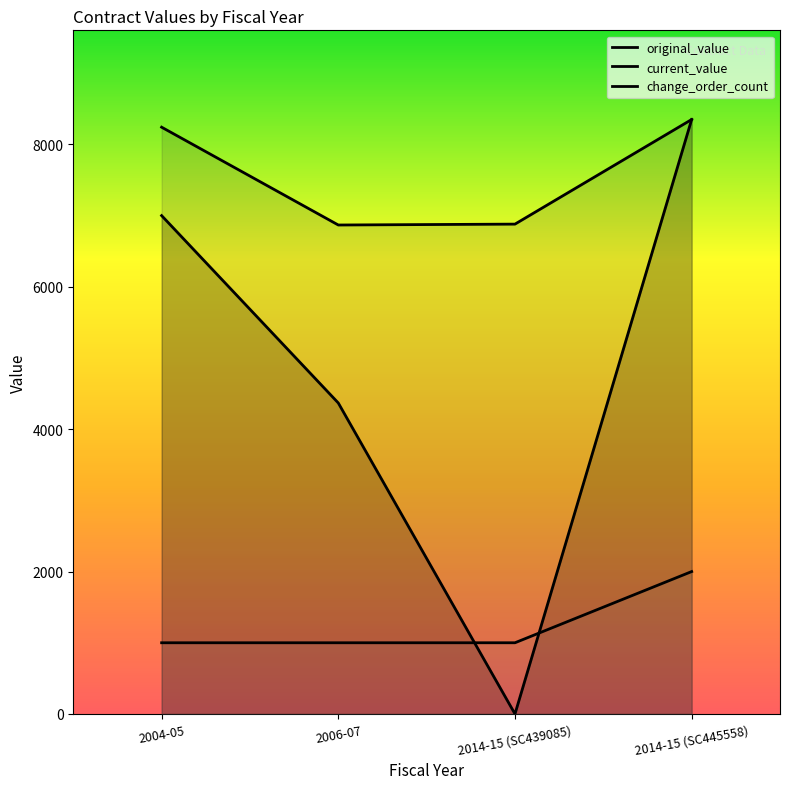

Does the chart have visible grid lines?

No